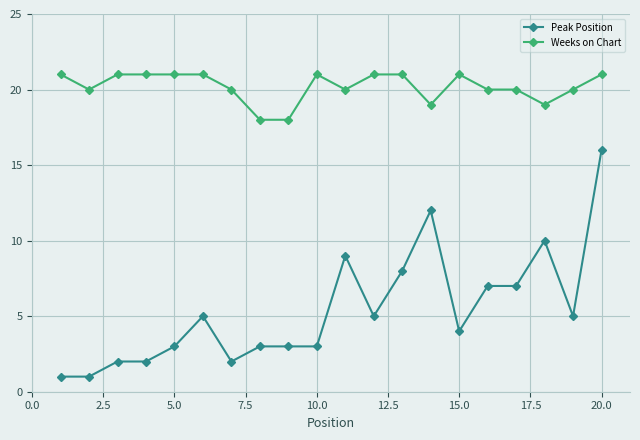

How many distinct data groups are displayed?

2